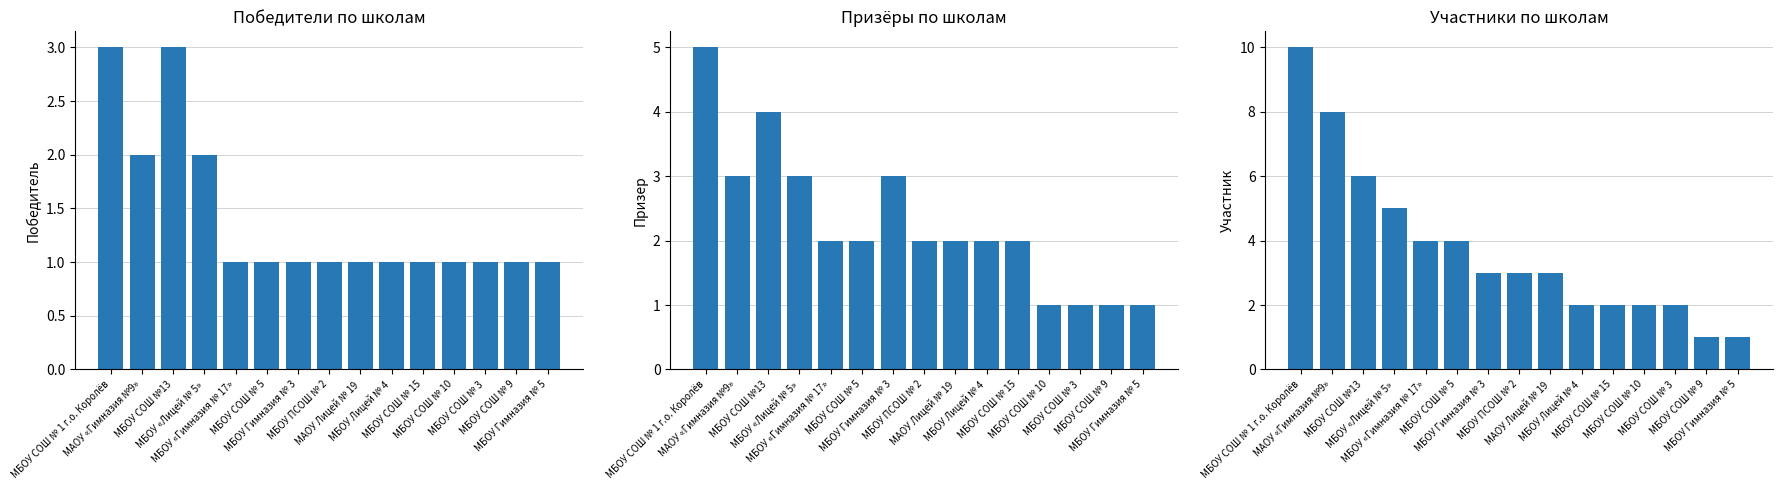

Reading left to right, transcribe all the data shown in this chart.

Победитель: МБОУ СОШ № 1 г.о. Королёв=3	МАОУ «Гимназия №9»=2	МБОУ СОШ №13=3	МБОУ «Лицей № 5»=2	МБОУ «Гимназия № 17»=1	МБОУ СОШ № 5=1	МБОУ Гимназия № 3=1	МБОУ ПСОШ № 2=1	МАОУ Лицей № 19=1	МБОУ Лицей № 4=1	МБОУ СОШ № 15=1	МБОУ СОШ № 10=1	МБОУ СОШ № 3=1	МБОУ СОШ № 9=1	МБОУ Гимназия № 5=1
Призер: МБОУ СОШ № 1 г.о. Королёв=5	МАОУ «Гимназия №9»=3	МБОУ СОШ №13=4	МБОУ «Лицей № 5»=3	МБОУ «Гимназия № 17»=2	МБОУ СОШ № 5=2	МБОУ Гимназия № 3=3	МБОУ ПСОШ № 2=2	МАОУ Лицей № 19=2	МБОУ Лицей № 4=2	МБОУ СОШ № 15=2	МБОУ СОШ № 10=1	МБОУ СОШ № 3=1	МБОУ СОШ № 9=1	МБОУ Гимназия № 5=1
Участник: МБОУ СОШ № 1 г.о. Королёв=10	МАОУ «Гимназия №9»=8	МБОУ СОШ №13=6	МБОУ «Лицей № 5»=5	МБОУ «Гимназия № 17»=4	МБОУ СОШ № 5=4	МБОУ Гимназия № 3=3	МБОУ ПСОШ № 2=3	МАОУ Лицей № 19=3	МБОУ Лицей № 4=2	МБОУ СОШ № 15=2	МБОУ СОШ № 10=2	МБОУ СОШ № 3=2	МБОУ СОШ № 9=1	МБОУ Гимназия № 5=1